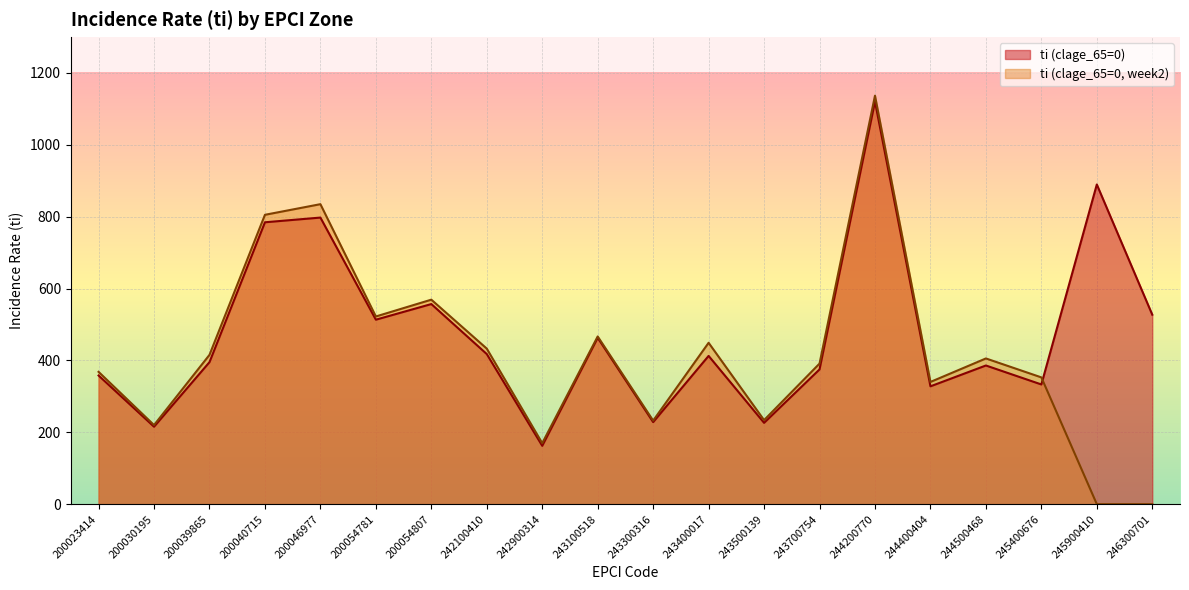

What is the highest value of the ti (clage_65=0, week2) series?

1136.9